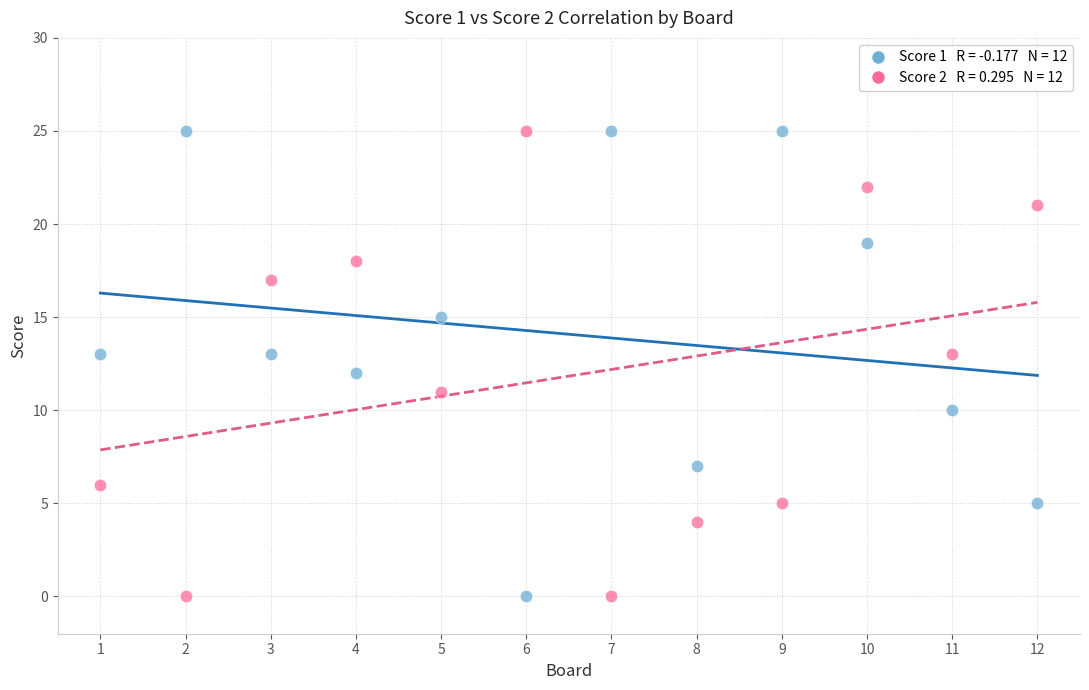

Across all data points, what is the range of X values (max minus min)?

11